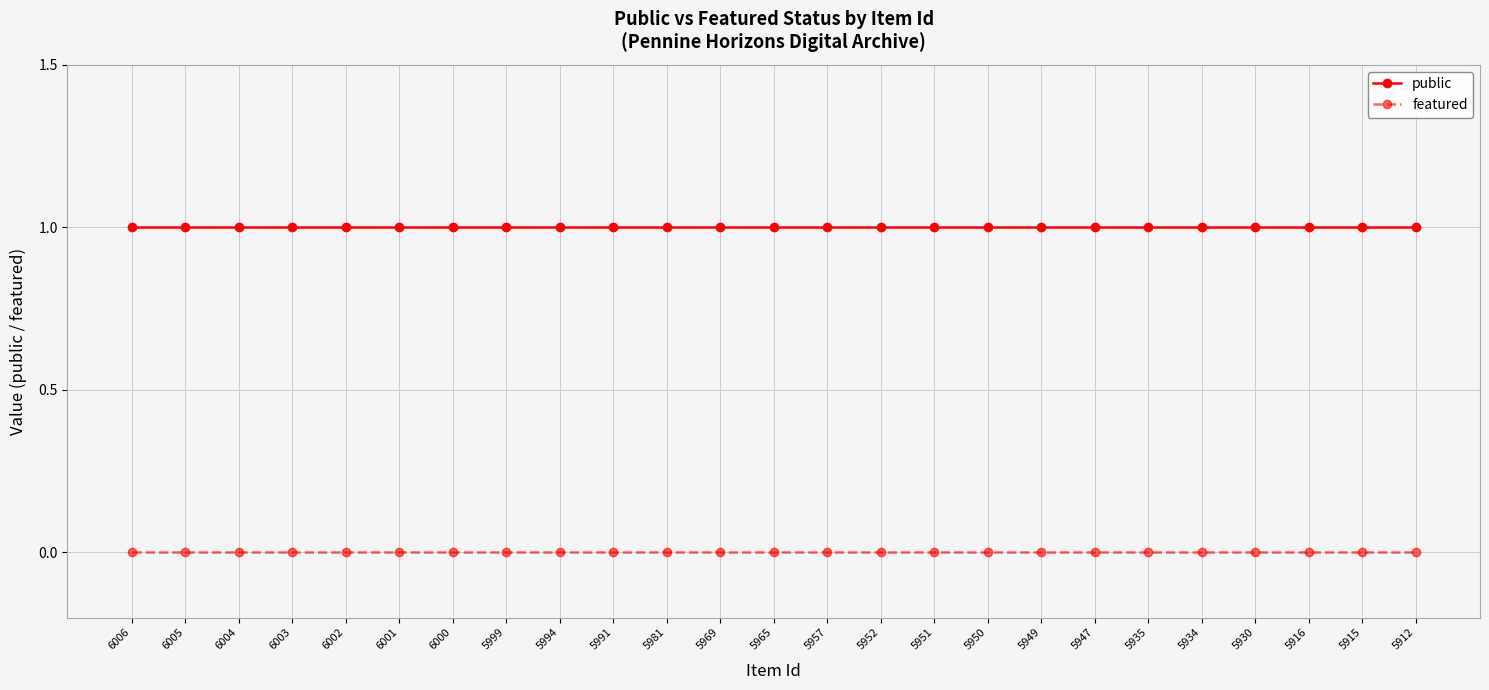

Reading right to left, list all the values displayed in this chart.

public: 1	1	1	1	1	1	1	1	1	1	1	1	1	1	1	1	1	1	1	1	1	1	1	1	1
featured: 0	0	0	0	0	0	0	0	0	0	0	0	0	0	0	0	0	0	0	0	0	0	0	0	0